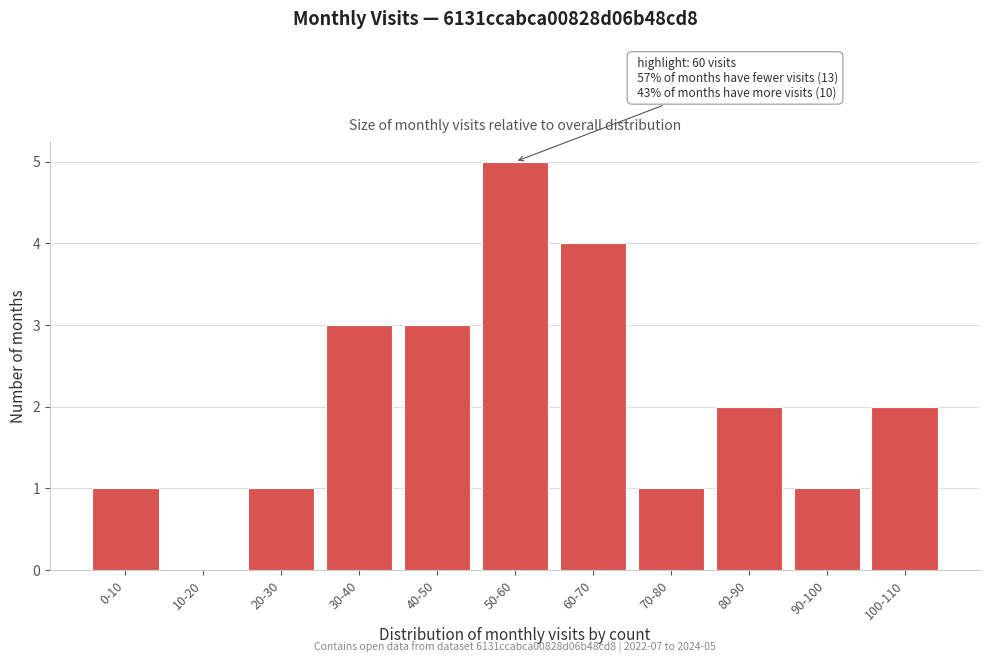

Reading left to right, list all the values displayed in this chart.

0-10=1	10-20=0	20-30=1	30-40=3	40-50=3	50-60=5	60-70=4	70-80=1	80-90=2	90-100=1	100-110=2